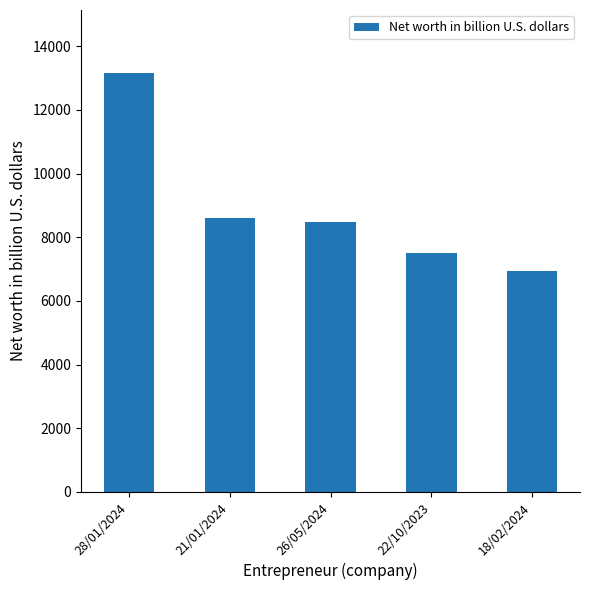

What is the label of the 5th bar from the left?

18/02/2024